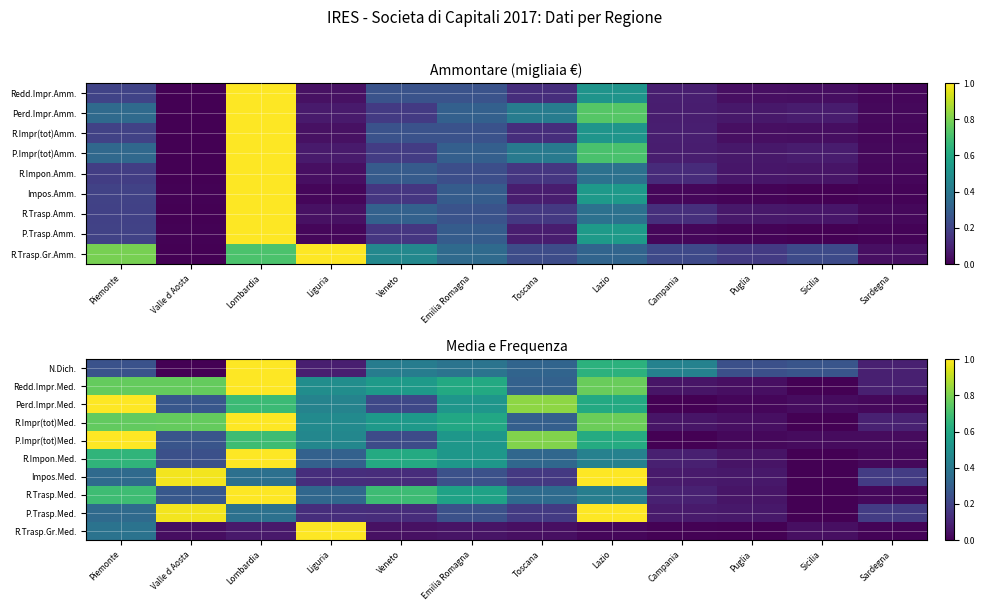

True or false: N.Dich. has a value of 0.3 at Toscana.

True